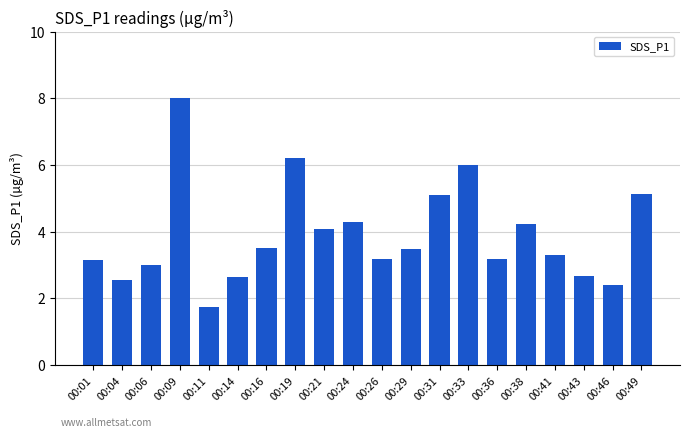

Count the number of data series in this chart.

1